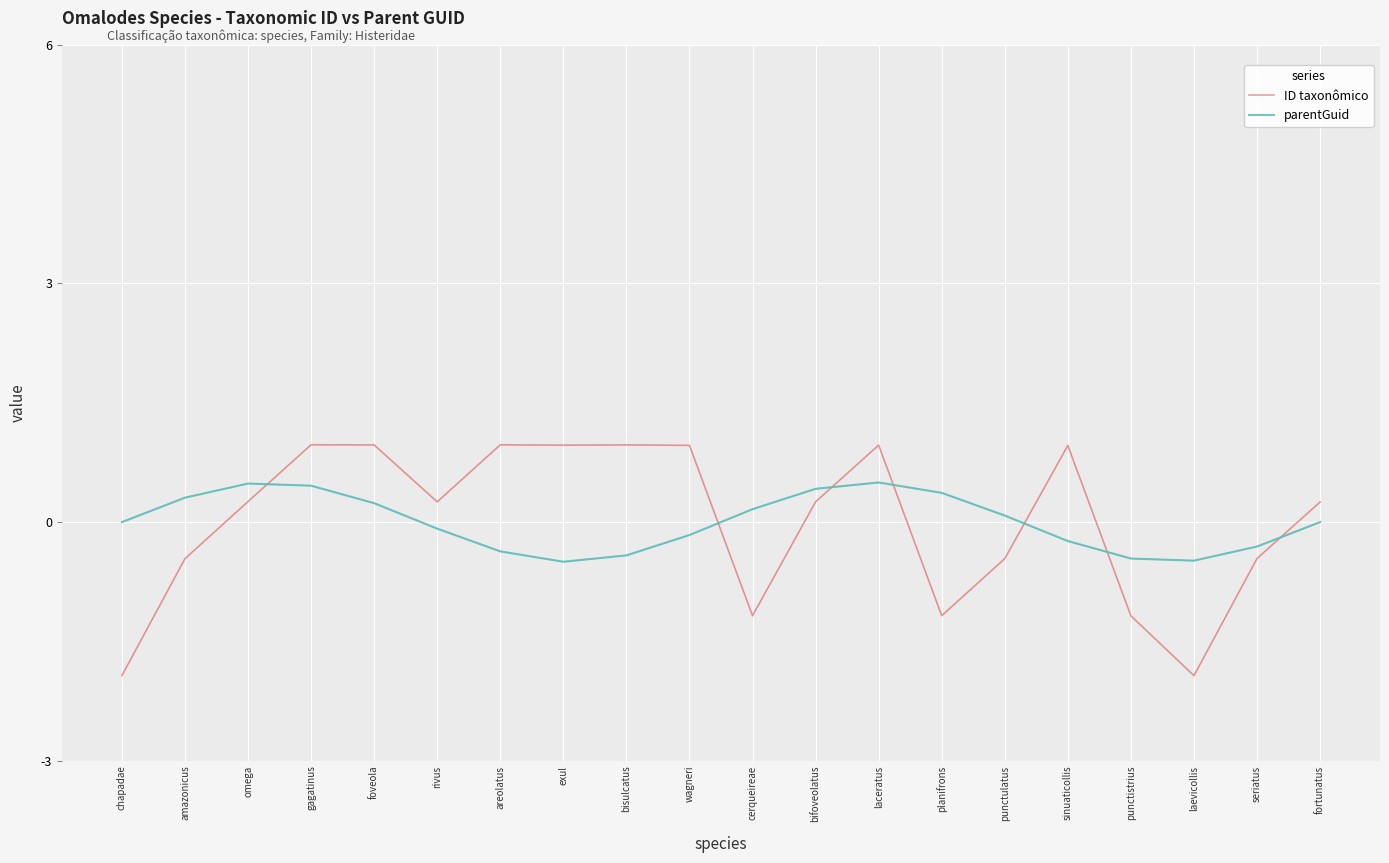

True or false: ID taxonômico has a value of 0.1 at rivus.

False